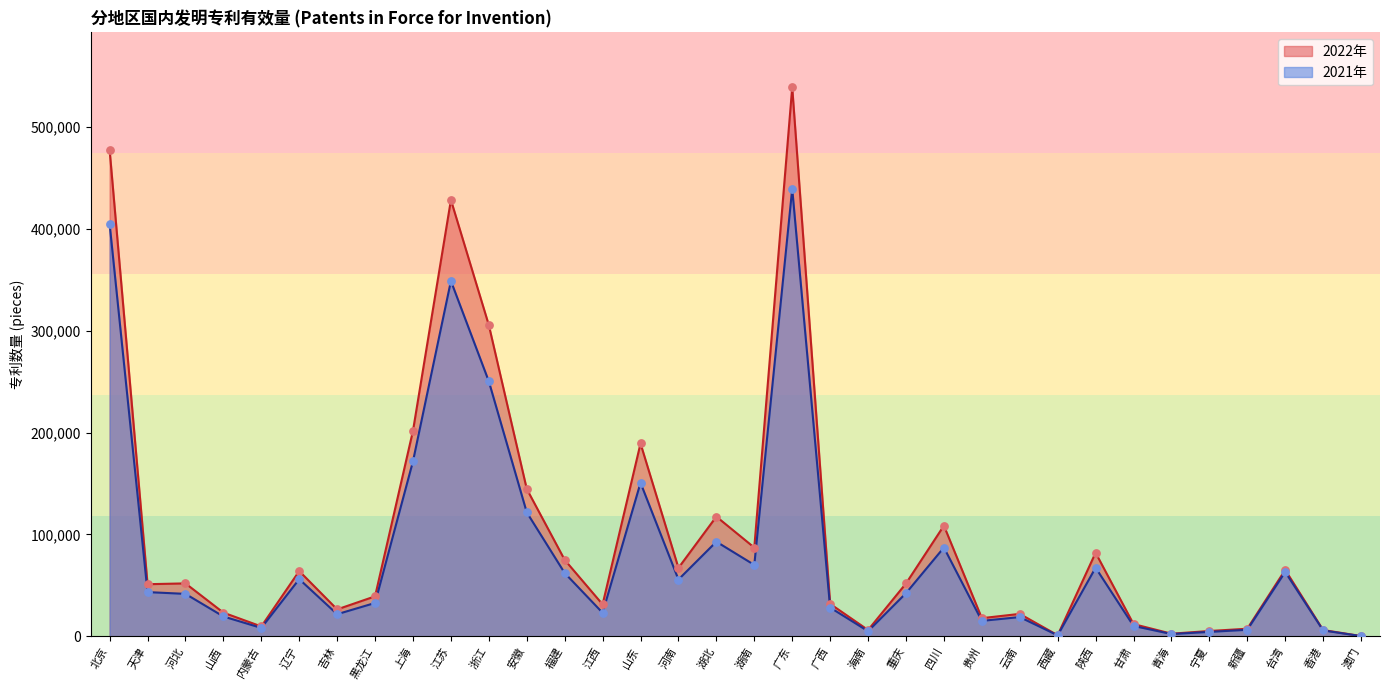

What are all the series names shown in the legend?

2022年, 2021年